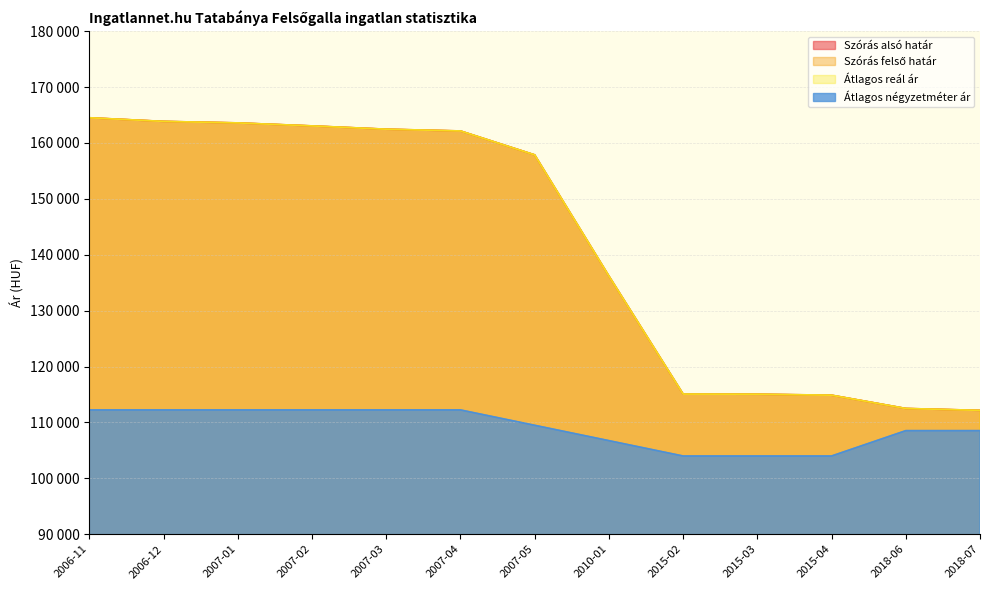

What is the sum of all Szórás alsó határ values?

1843420